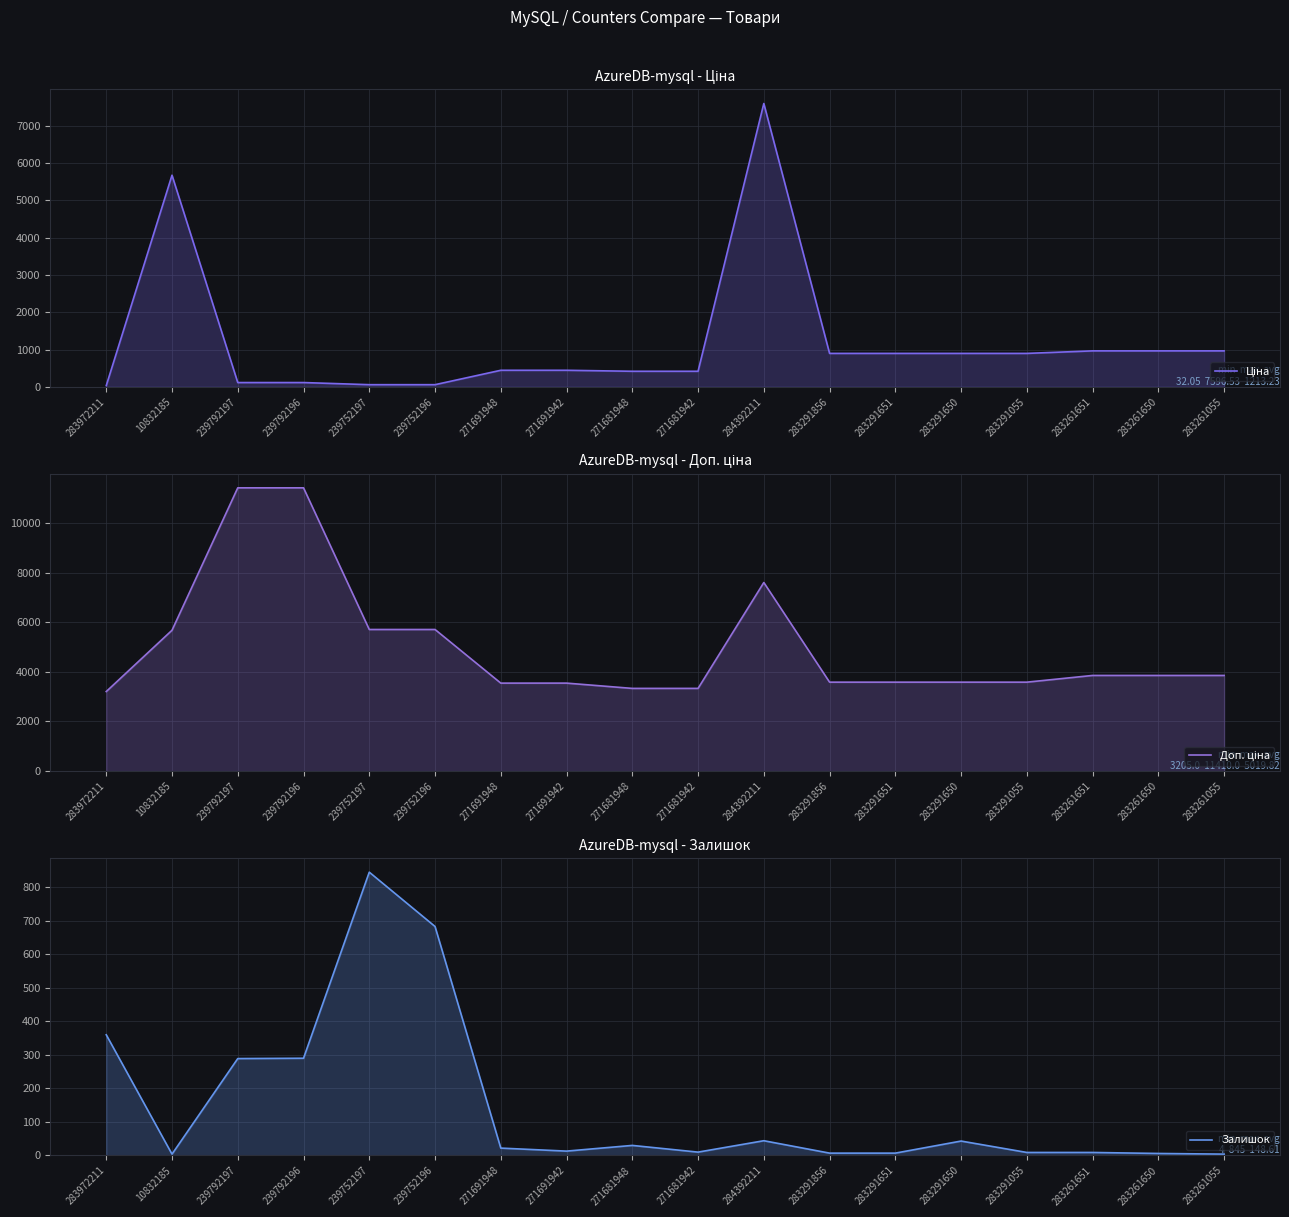

Reading right to left, what are all the values shown in this chart?

Ціна: 963.5	963.5	963.5	895.9	895.9	895.9	895.9	7596.5	416.6	416.6	443.1	443.1	57.0	57.0	114.1	114.1	5673.8	32.0
Доп. ціна: 3854.0	3854.0	3854.0	3583.6	3583.6	3583.6	3583.6	7596.5	3332.5	3332.5	3545.0	3545.0	5705.0	5705.0	11410.0	11410.0	5673.8	3205.0
Залишок: 4.0	6.0	9.0	9.0	43.0	7.0	7.0	44.0	10.0	30.0	13.0	22.0	683.0	845.0	290.0	289.0	4.0	360.0